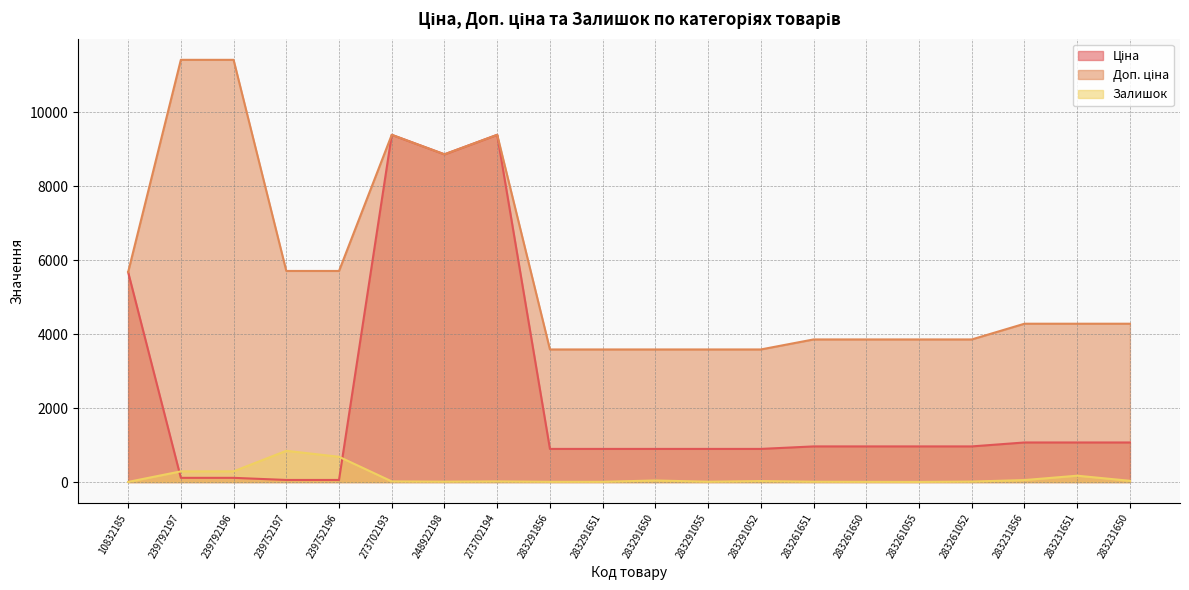

True or false: Доп. ціна and Залишок cross at least once.

False